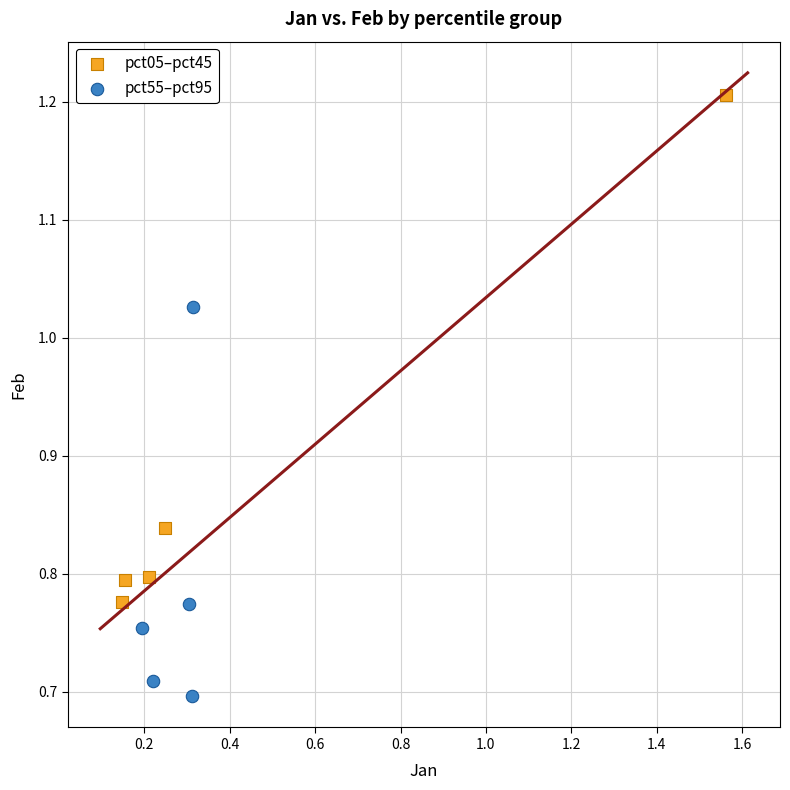

Which series has the largest Y range (max minus min)?

pct05–pct45